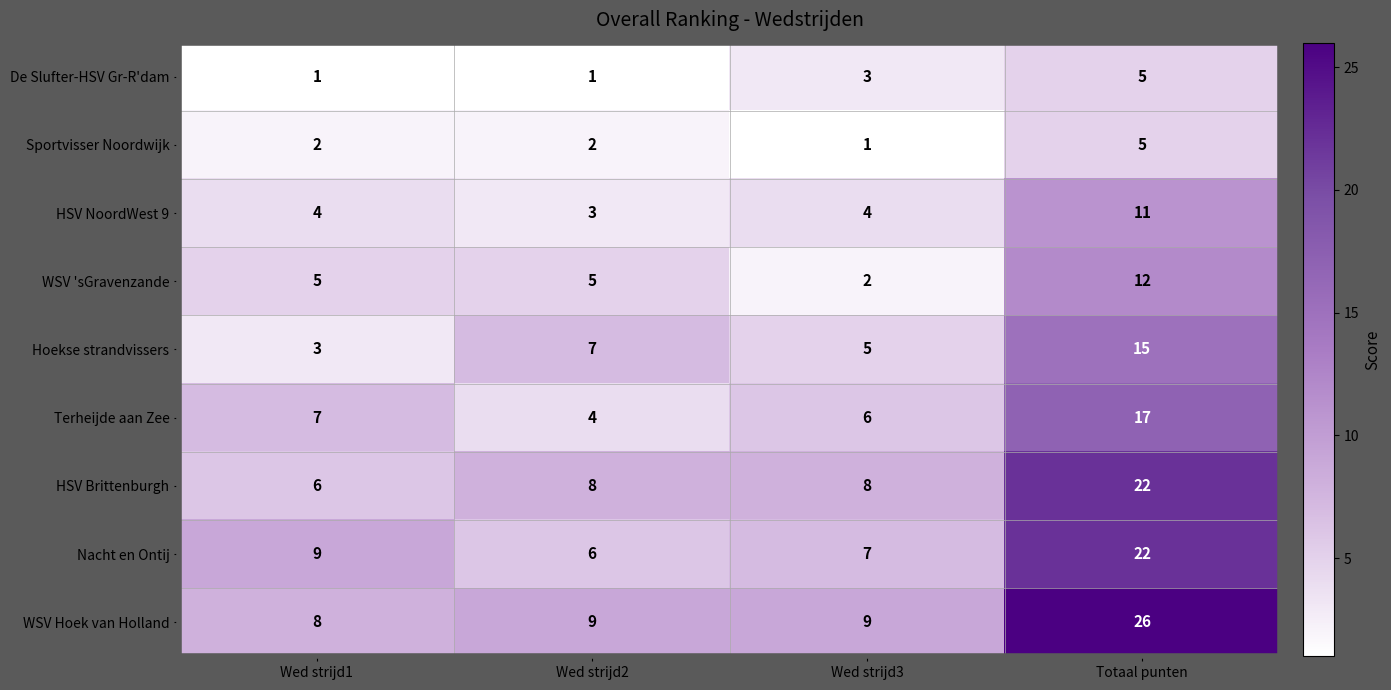

At which category does the chart reach its peak across all series?

Totaal punten